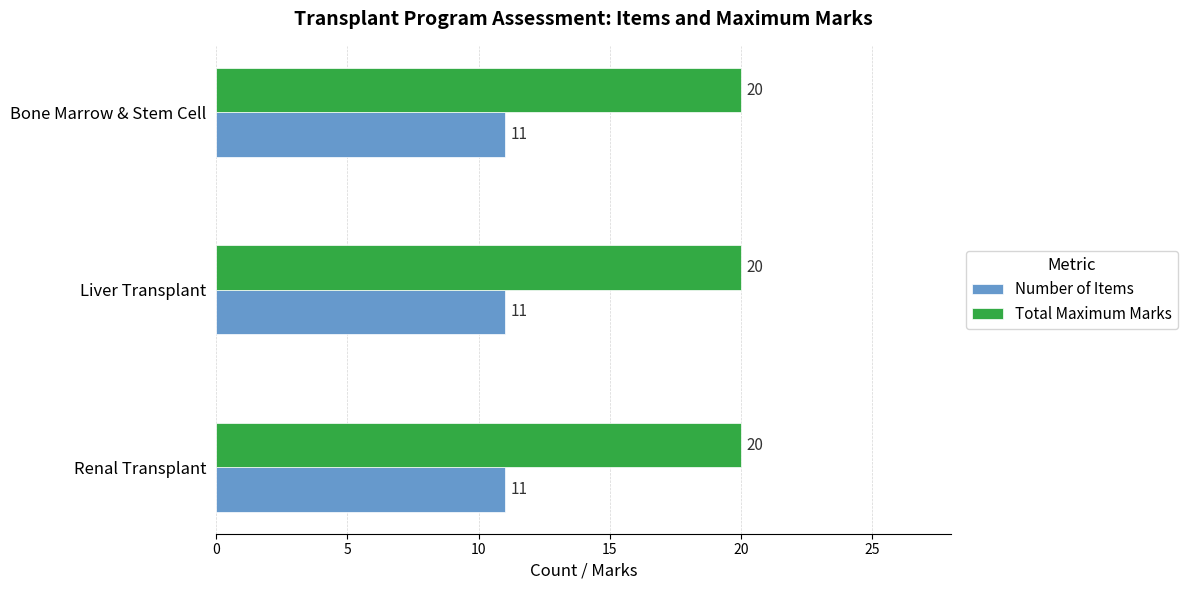

What is the lowest value of the Total Maximum Marks series?

20